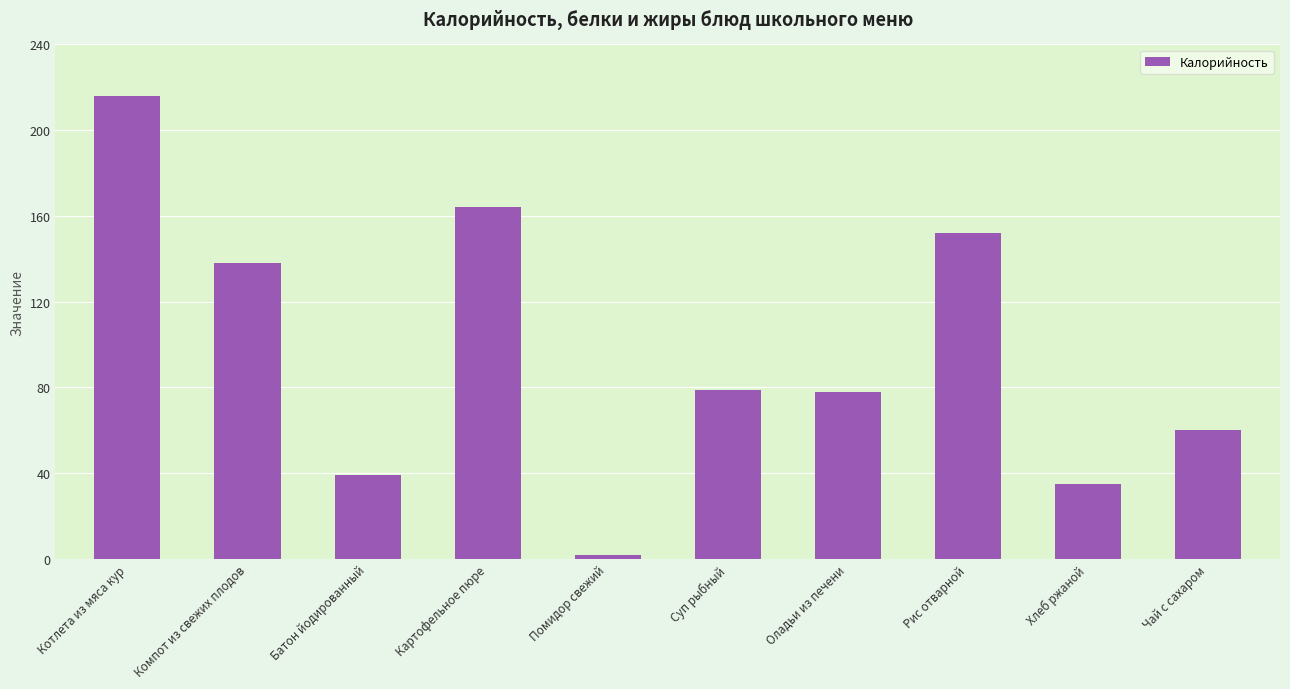

Reading left to right, what are all the values shown in this chart?

216	138	39	164	2	79	78	152	35	60